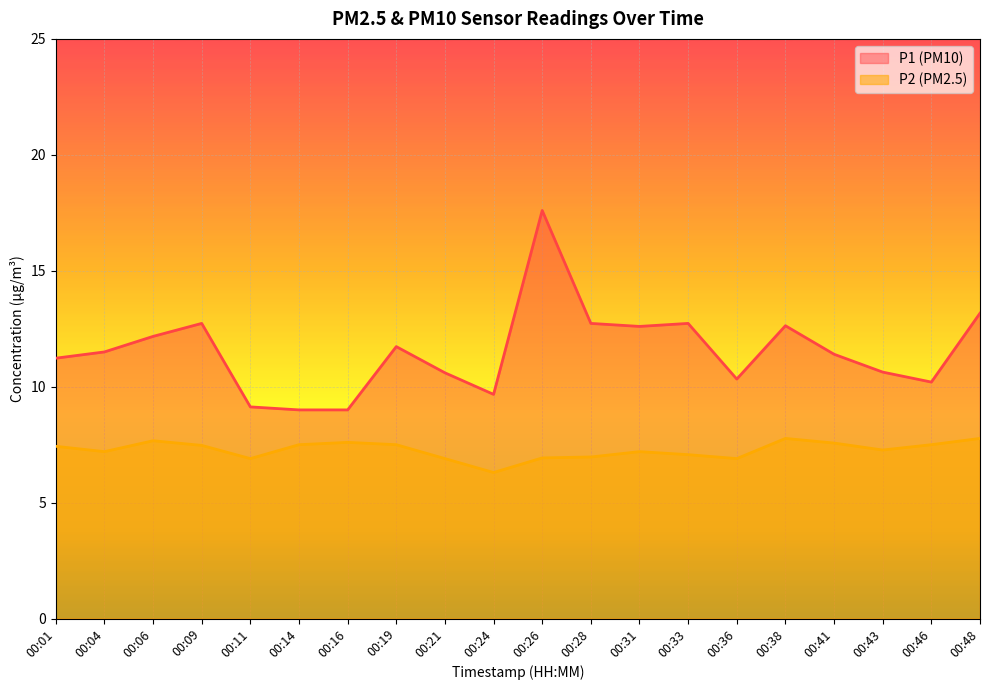

Where is P2 nearest to the value 7?

00:28